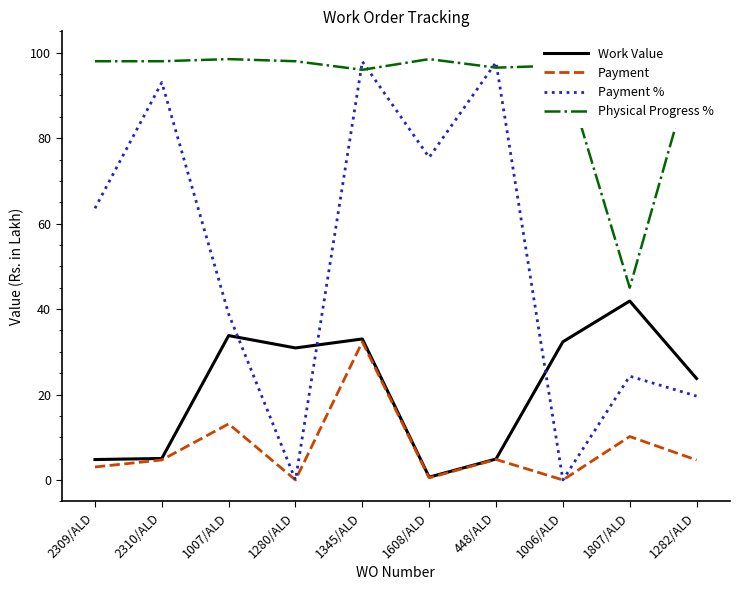

How many lines are shown in the chart?

4